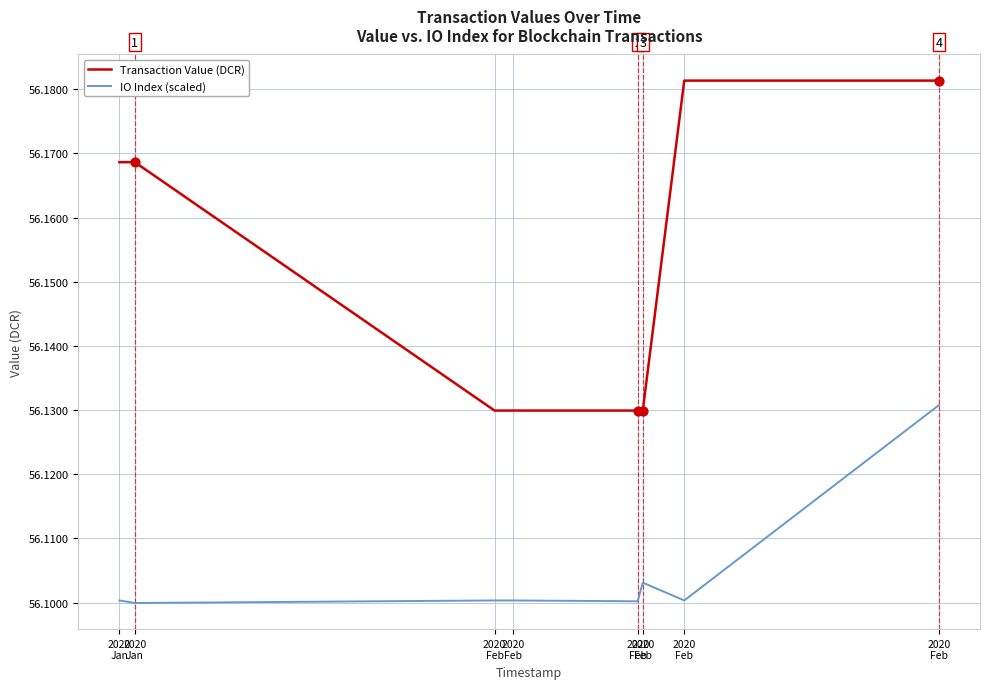

How many lines are shown in the chart?

2